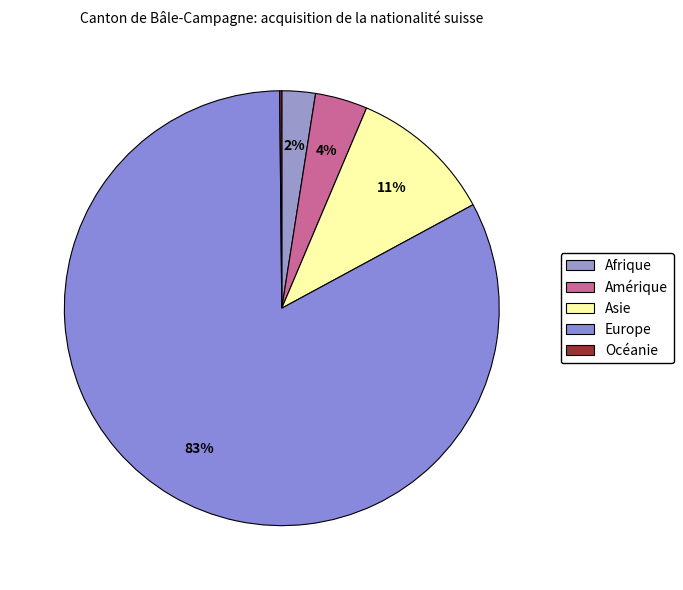

How many slices are in this pie chart?

5